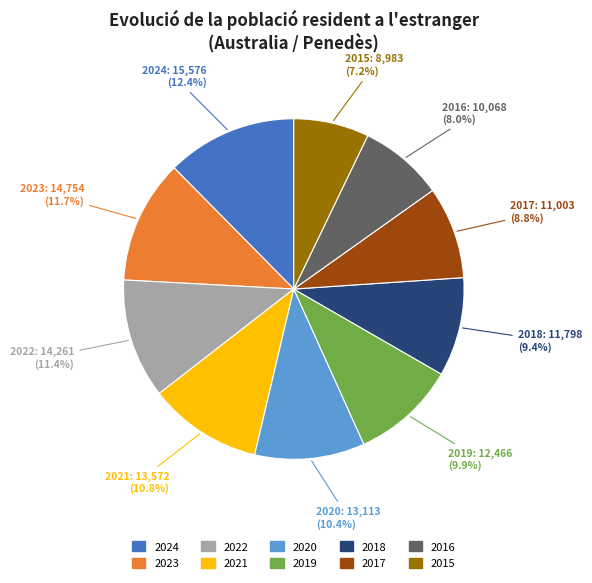

What is the smallest slice in the pie chart?

2015